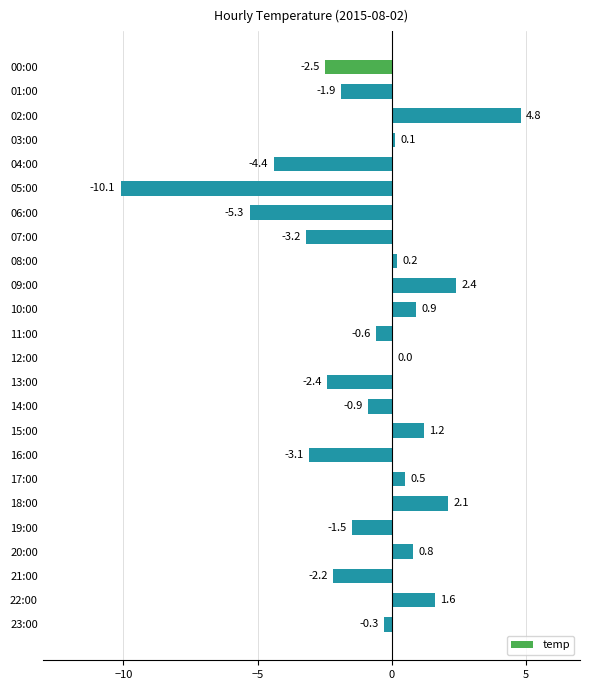

What is the maximum value shown in the chart?

4.8